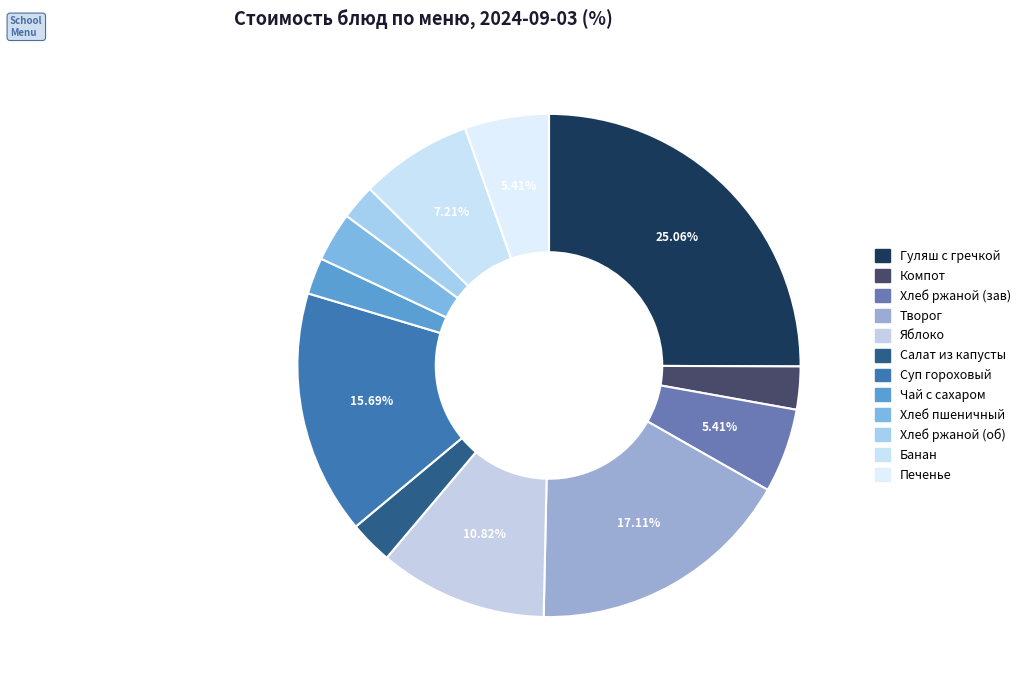

How many segments does this pie chart have?

12